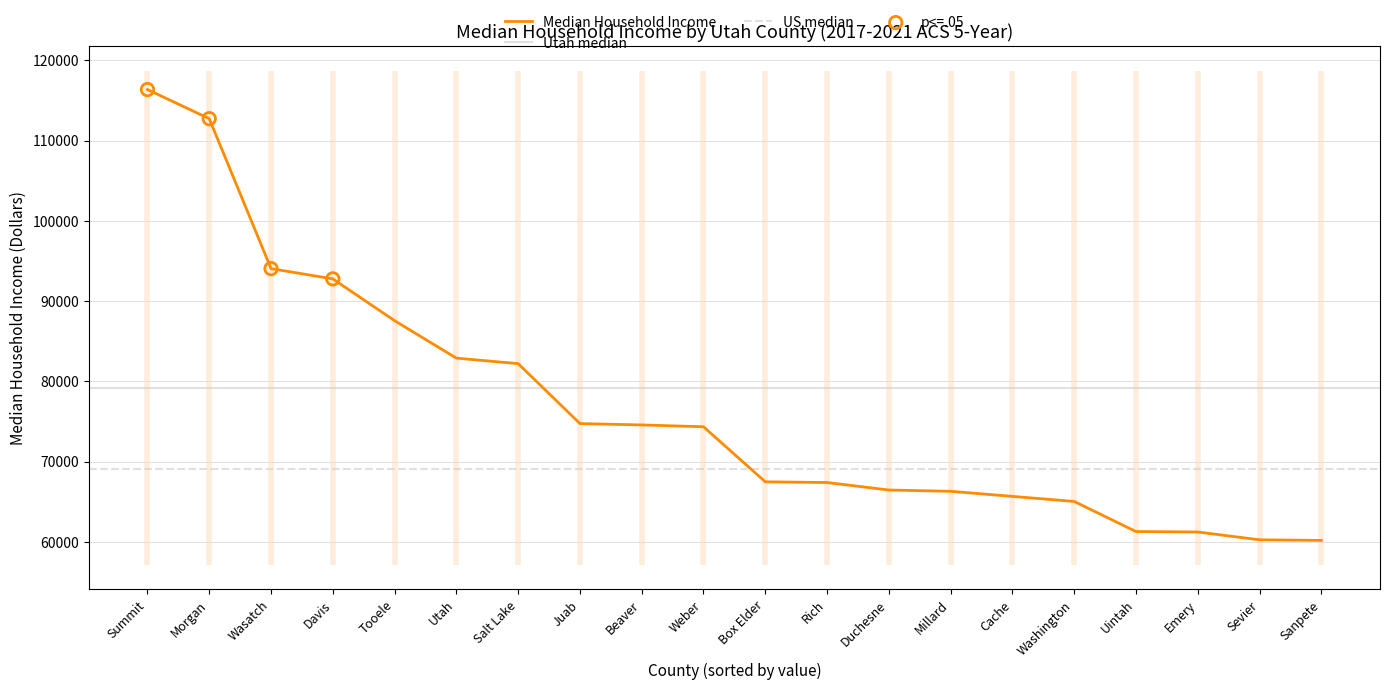

Between Washington and Cache, which is larger?

Cache